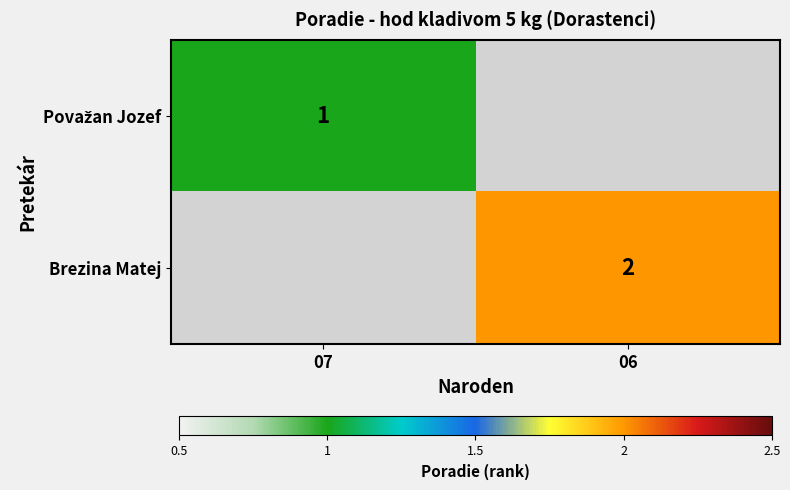

The value of Brezina Matej at 06 is 2. True or false?

True